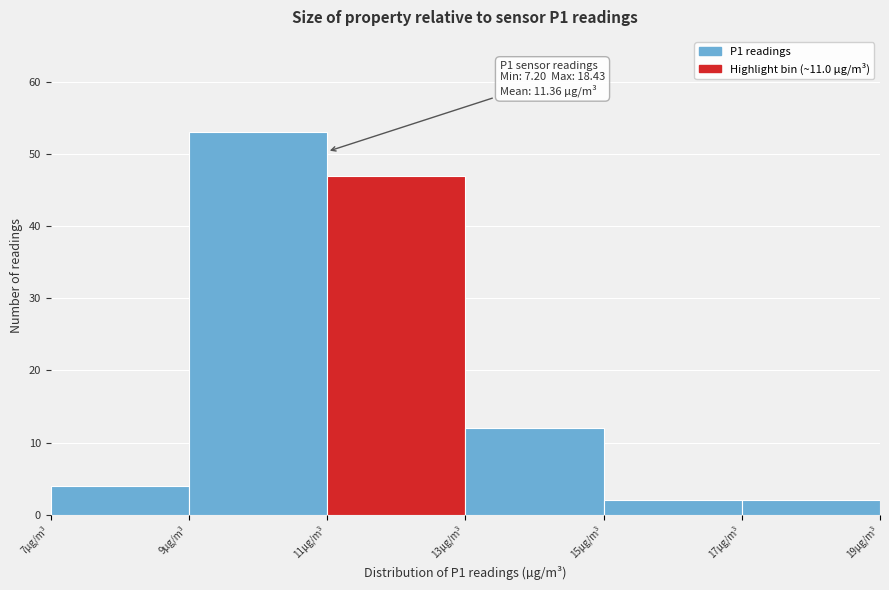

Over which range of the x-axis is the bar tallest?

9 to 11